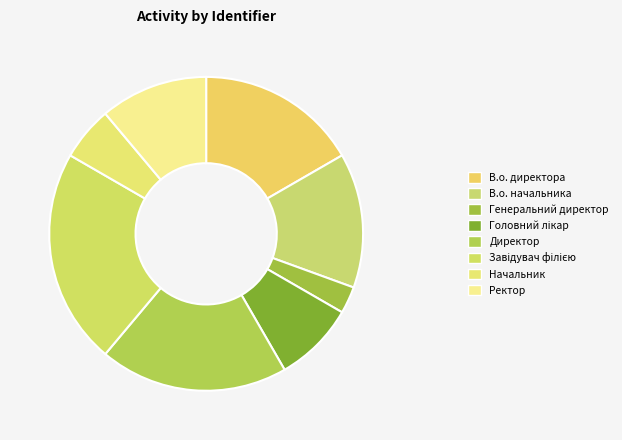

What percentage do Завідувач філією and Начальник together represent?

27.8%